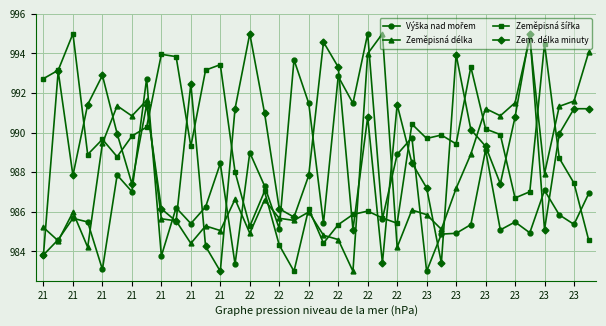

At how many categories does at least one series exceed 992?

21